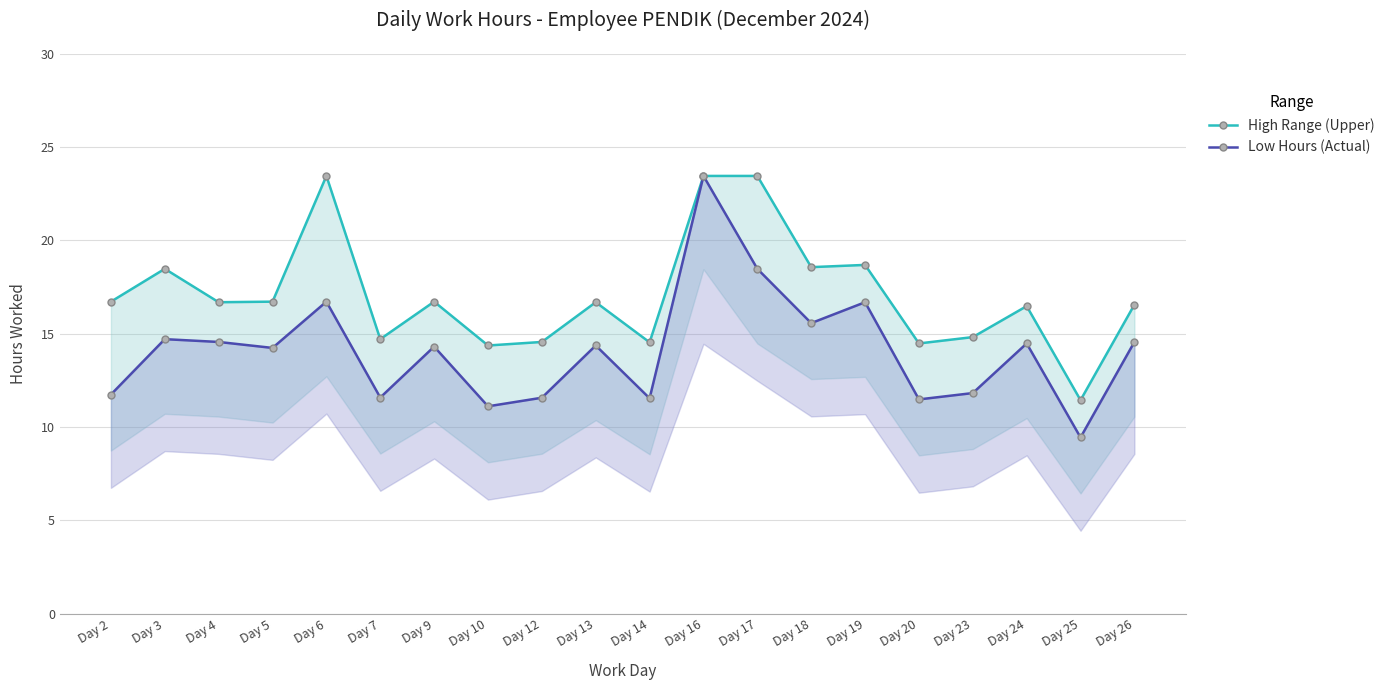

True or false: High Range (Upper) and Low Hours (Actual) cross at least once.

False